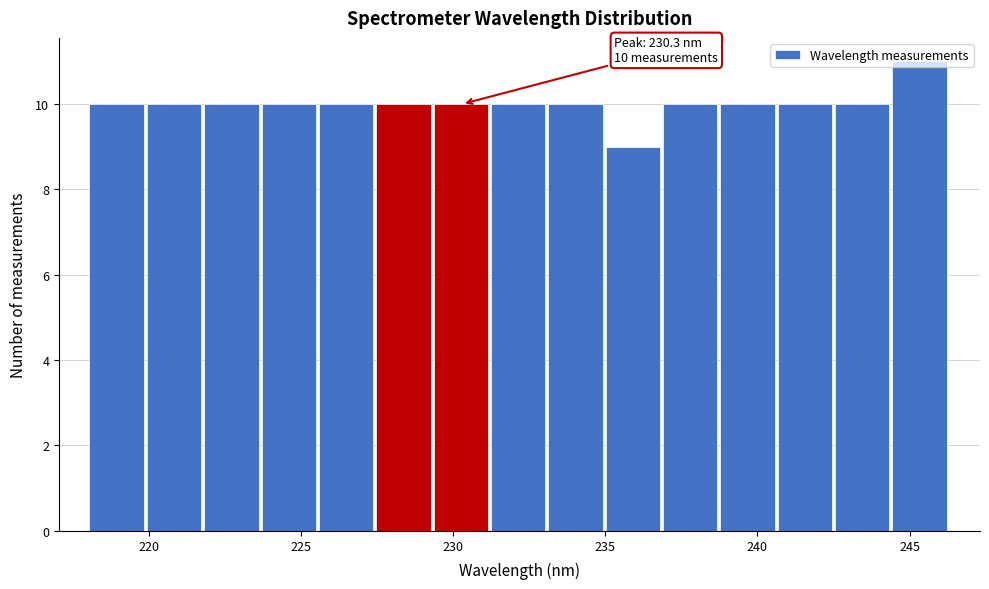

Read against the x-axis, roughly where is the centre of the tallest bar?

245.5